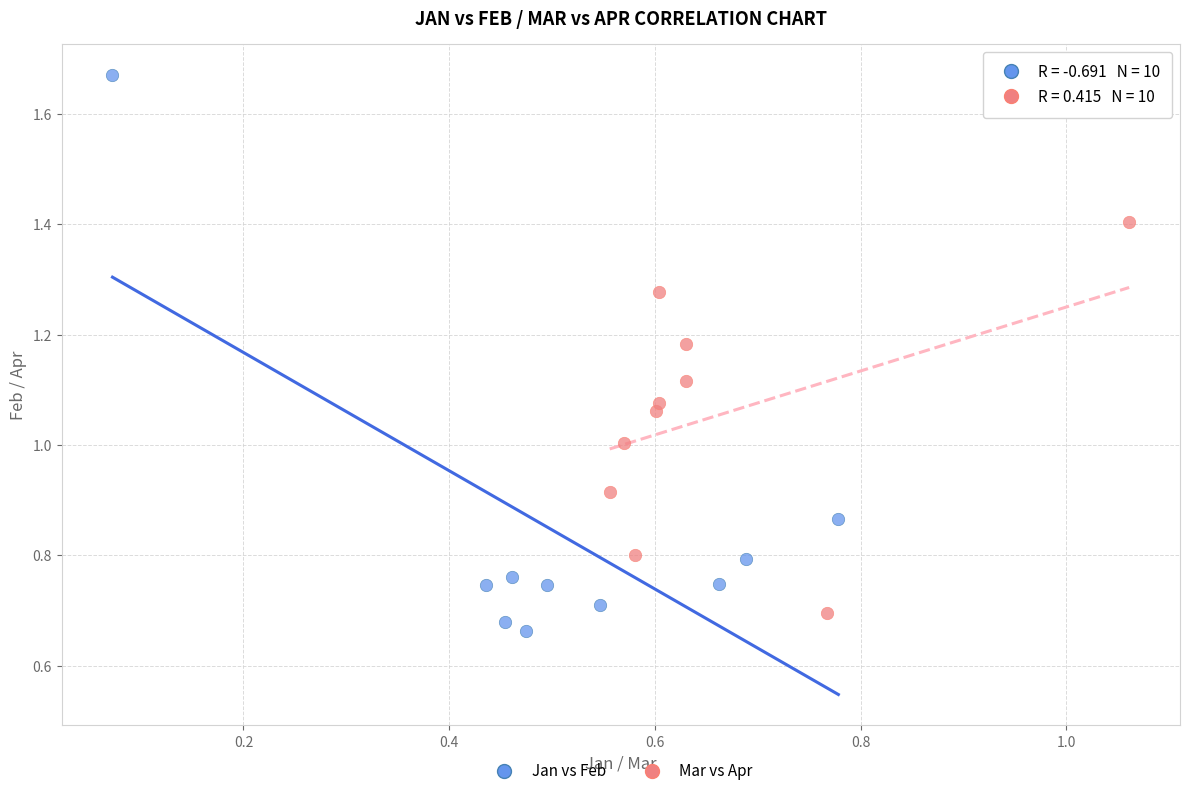

Which series has the widest spread of Y values?

Jan vs Feb